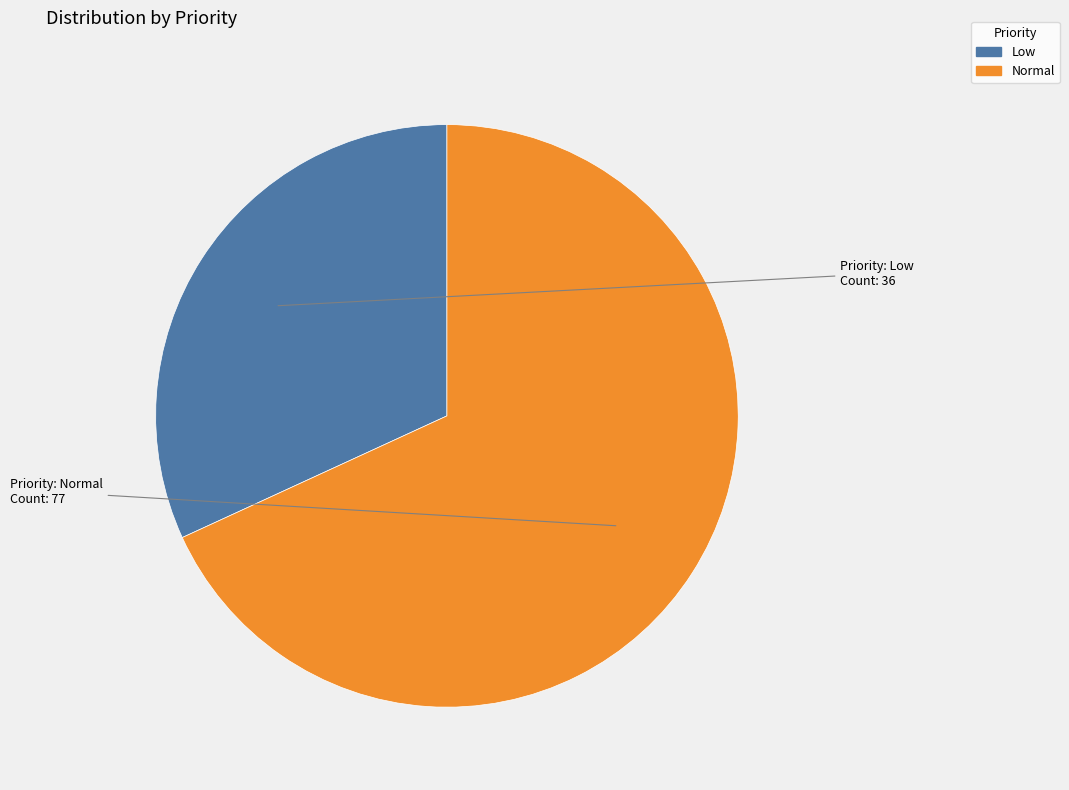

Is it true that Low is 23% of the pie?

False